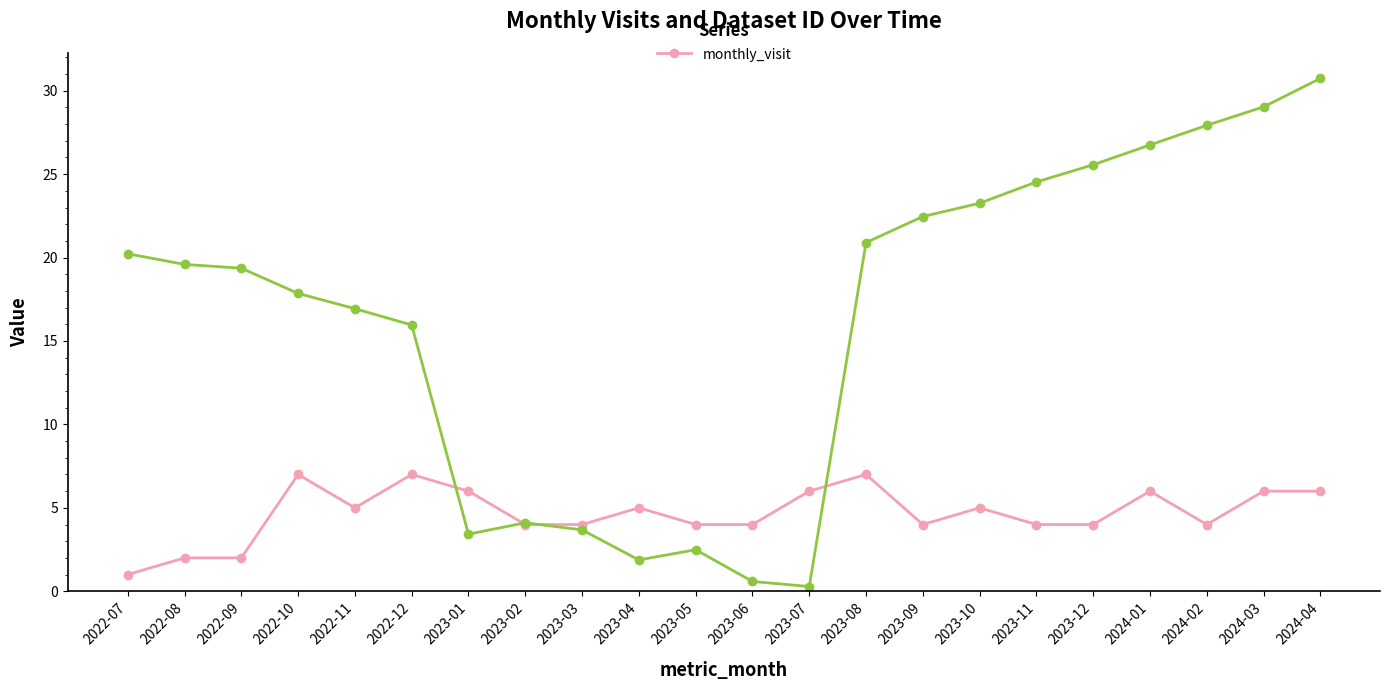

True or false: the data has more than 2 interior local peaks.

True